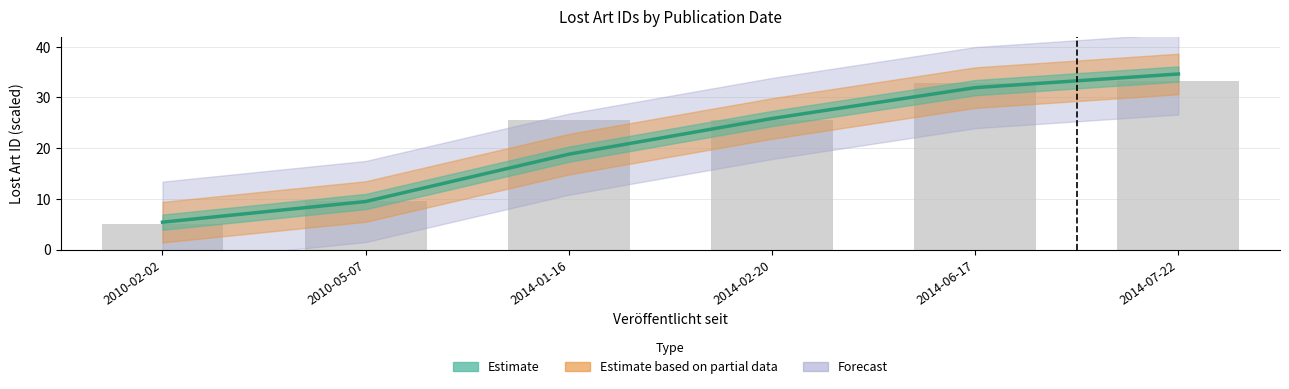

Reading right to left, transcribe all the data shown in this chart.

33.2	32.8	25.6	25.6	9.6	5.0